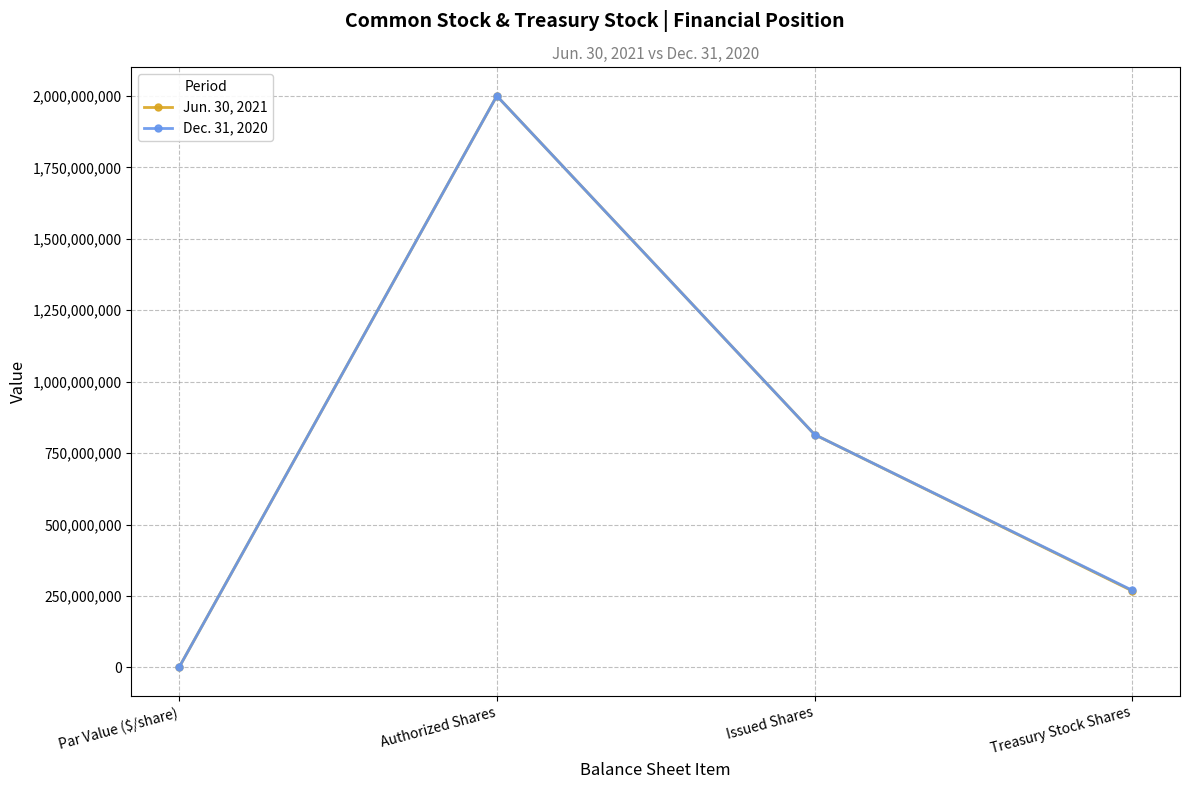

What position from the right is Par Value ($/share)?

4